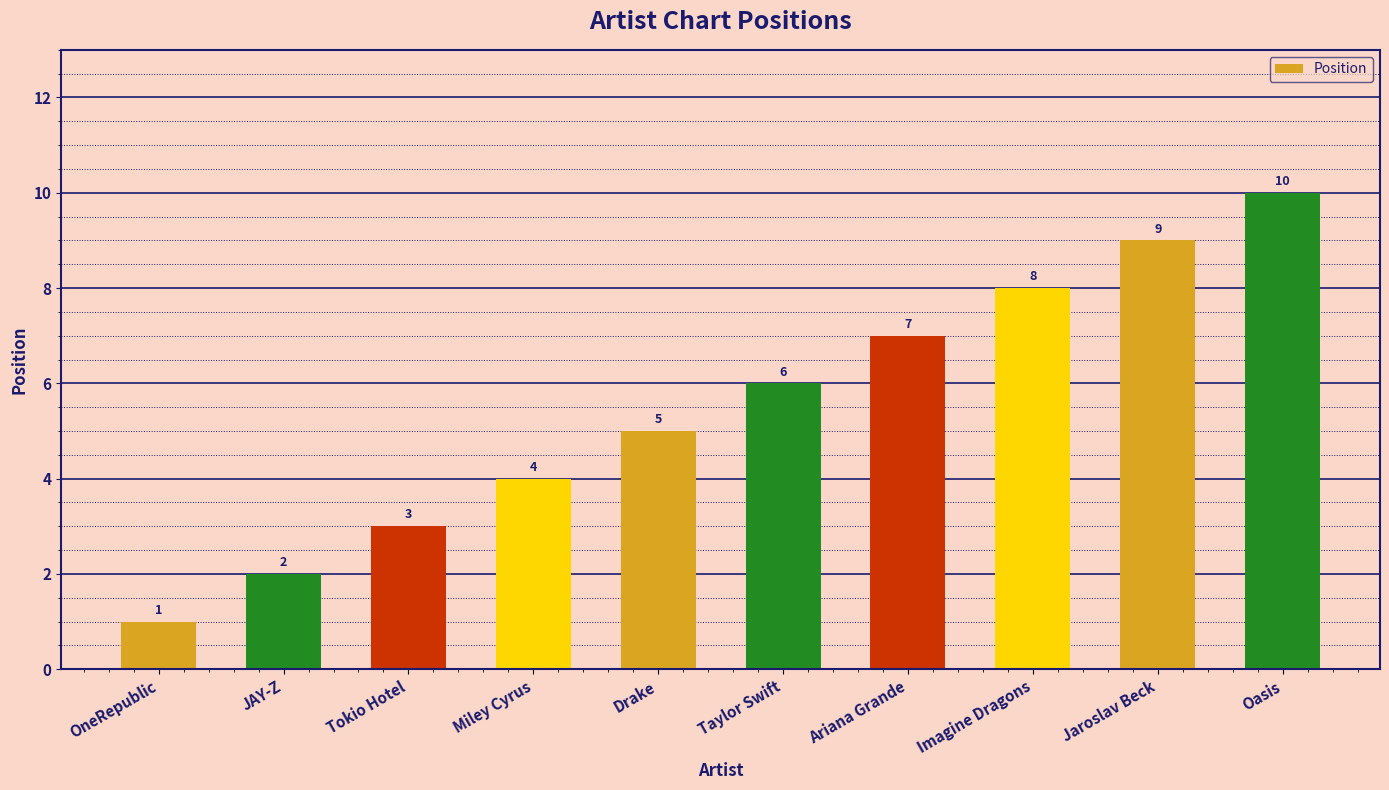

Reading left to right, extract all data points from this chart.

OneRepublic=1	JAY-Z=2	Tokio Hotel=3	Miley Cyrus=4	Drake=5	Taylor Swift=6	Ariana Grande=7	Imagine Dragons=8	Jaroslav Beck=9	Oasis=10